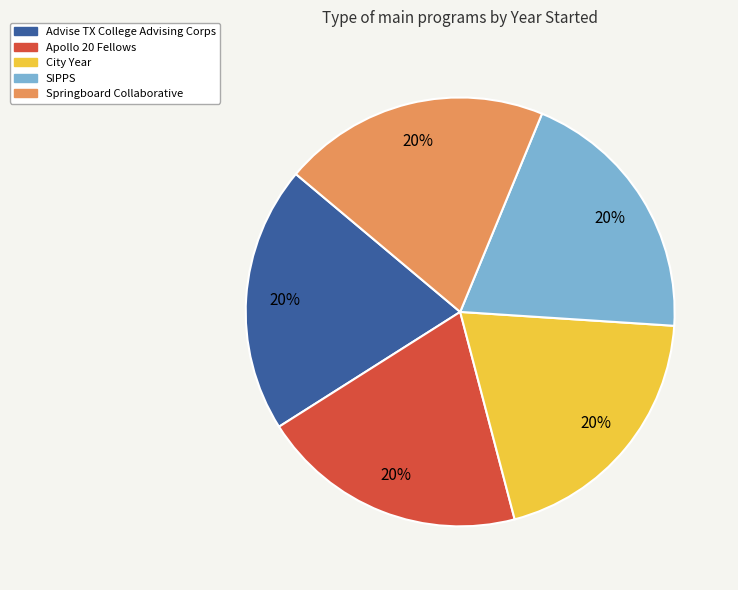

What is the ratio of the value at City Year to the value at Advise TX College Advising Corps?

1.0